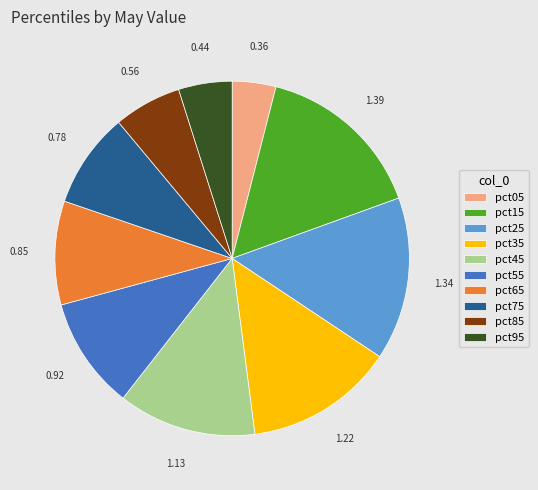

Approximately how many times larger is the value at pct15 compared to pct25?

1.0